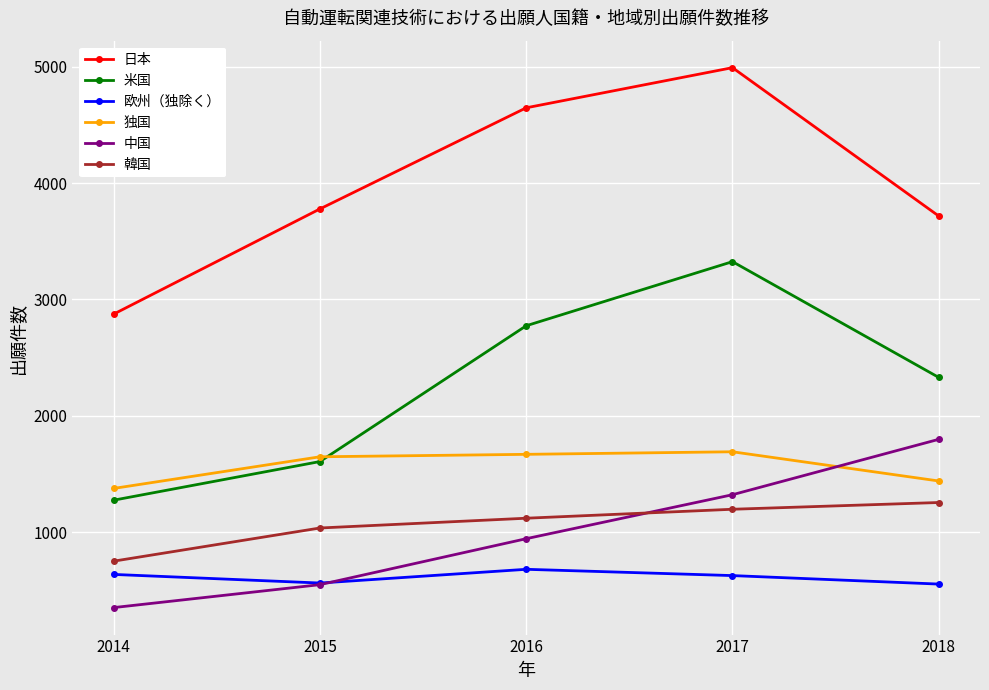

What are all the series names shown in the legend?

日本, 米国, 欧州（独除く）, 独国, 中国, 韓国